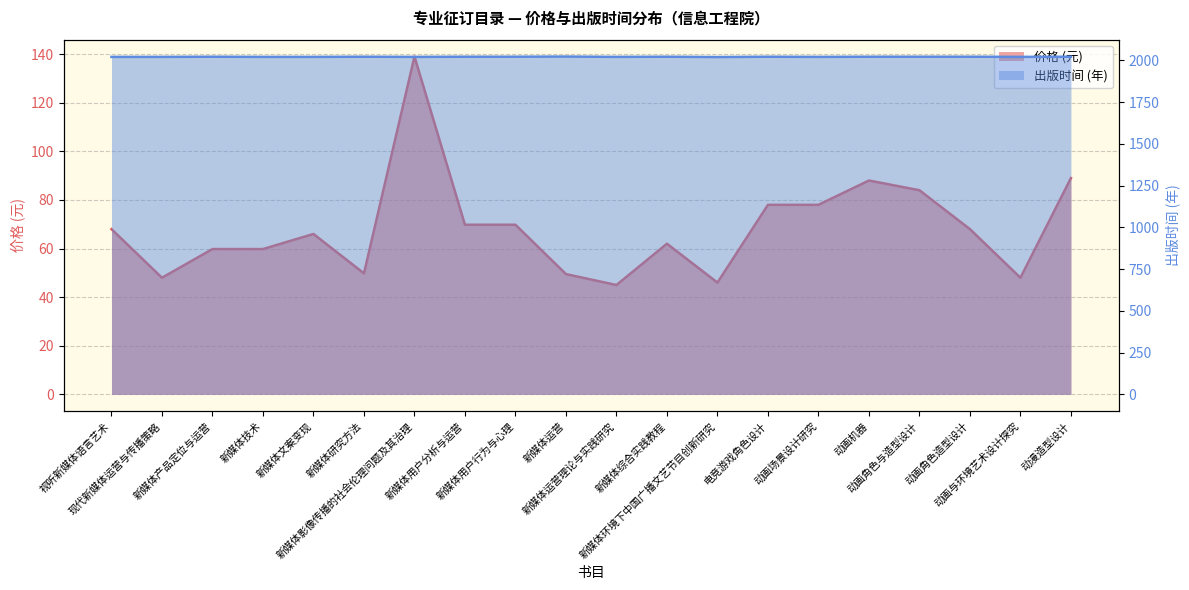

How many lines are shown in the chart?

2